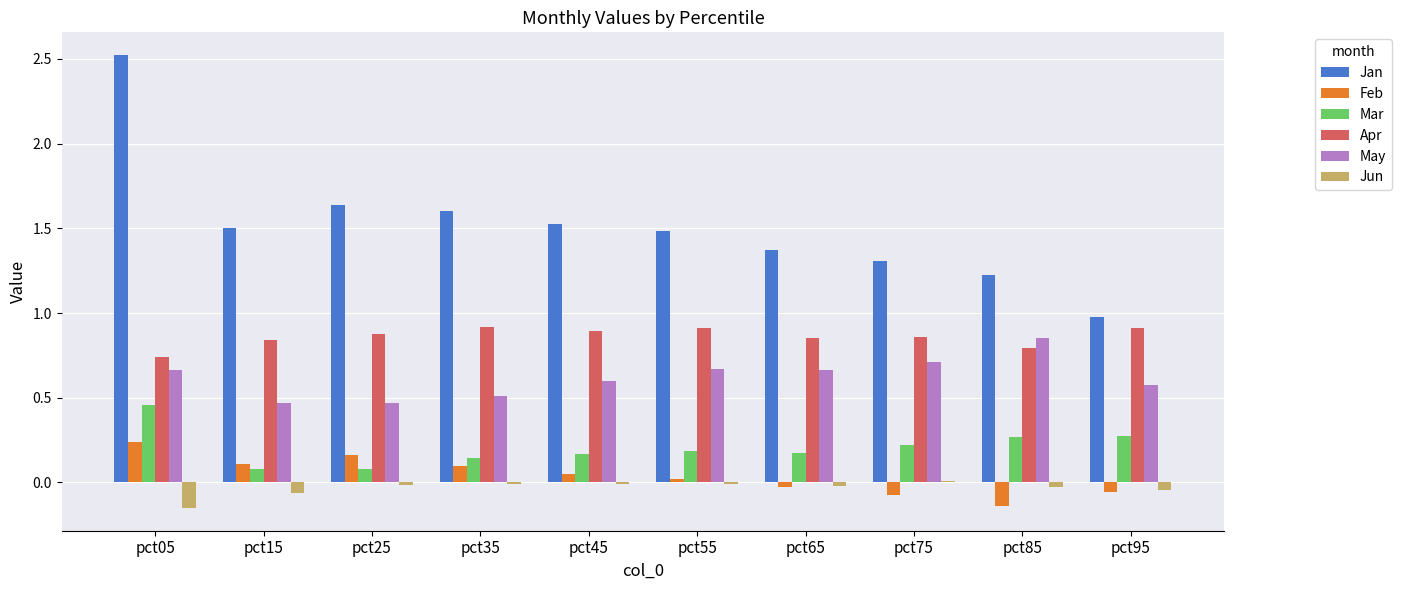

Which series has the largest total across all categories?

Jan